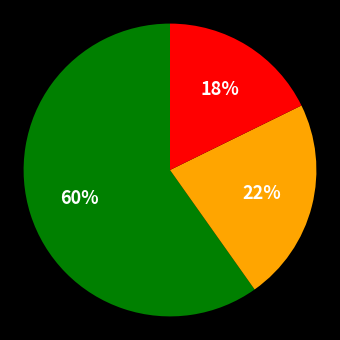

To the nearest percent, what is the difference between the largest and smallest slice percentages?

42%